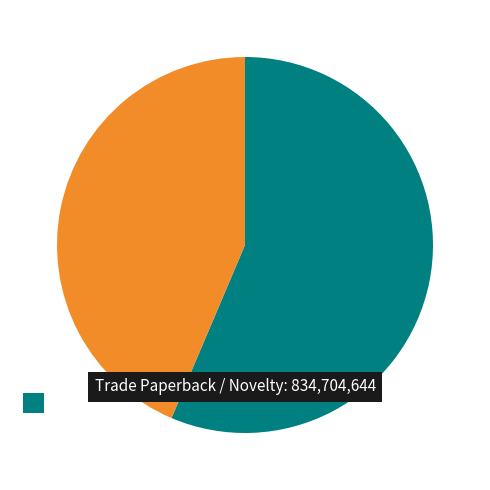

Is there any slice that represents more than half of the pie?

Yes